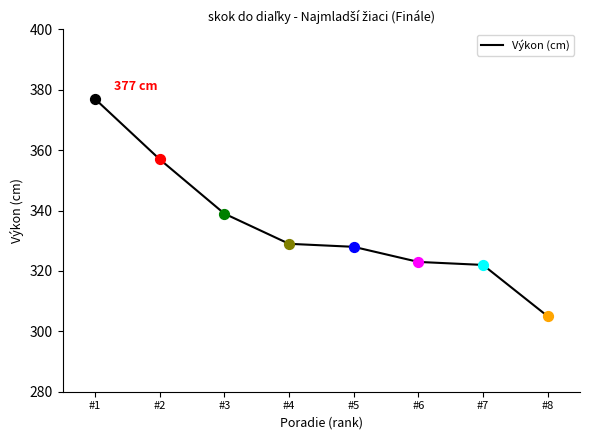

What is the change in value from #6 to #7?

-1